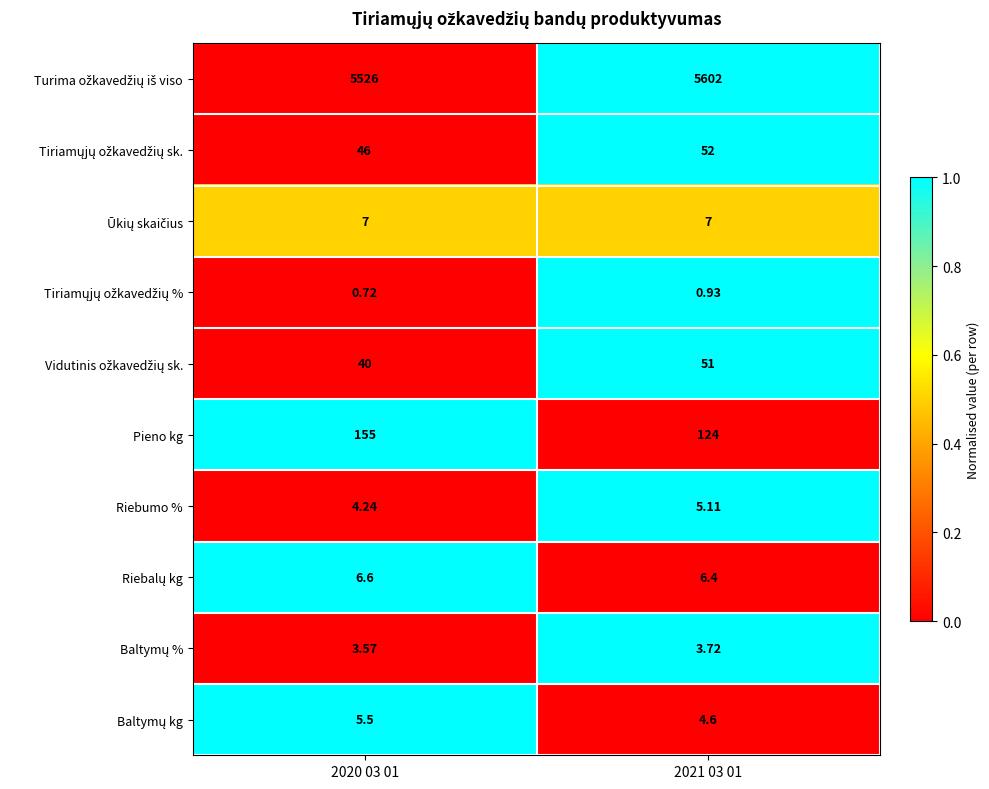

Which series has the largest total across all categories?

Turima ožkavedžių iš viso